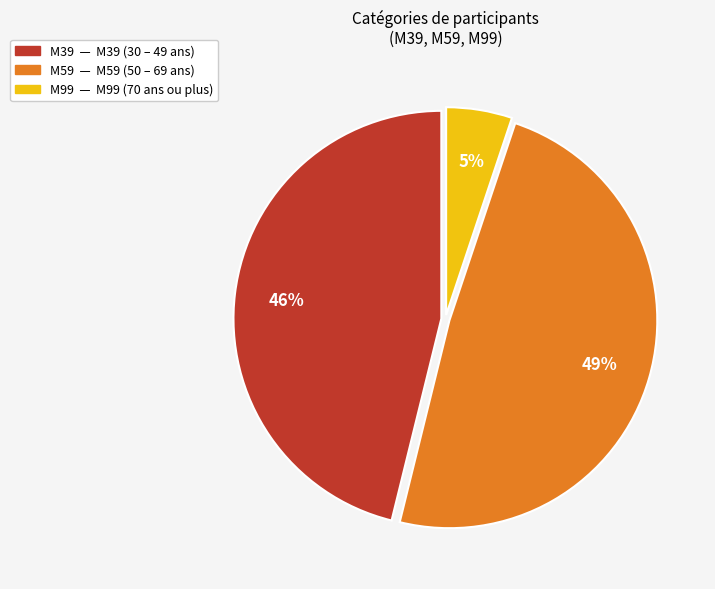

How many segments does this pie chart have?

3